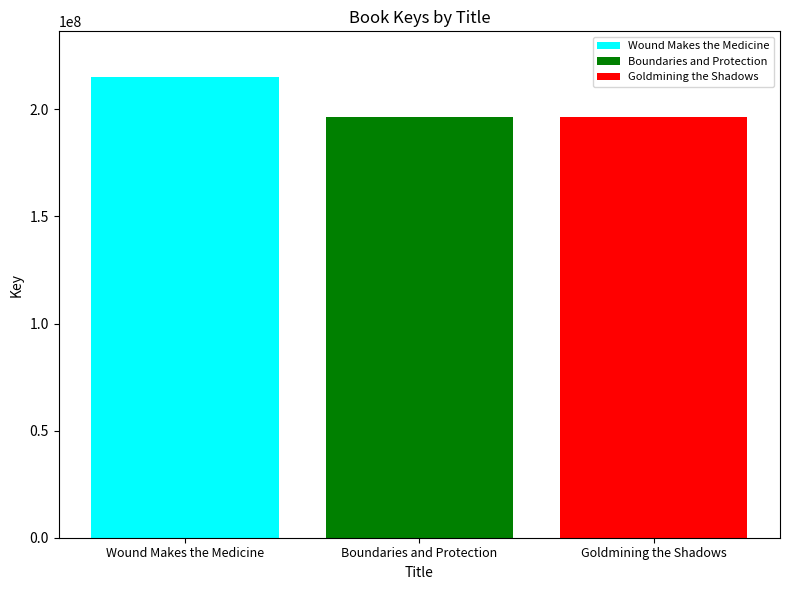

Is it true that Wound Makes the Medicine equals 214930367 at Boundaries and Protection?

True